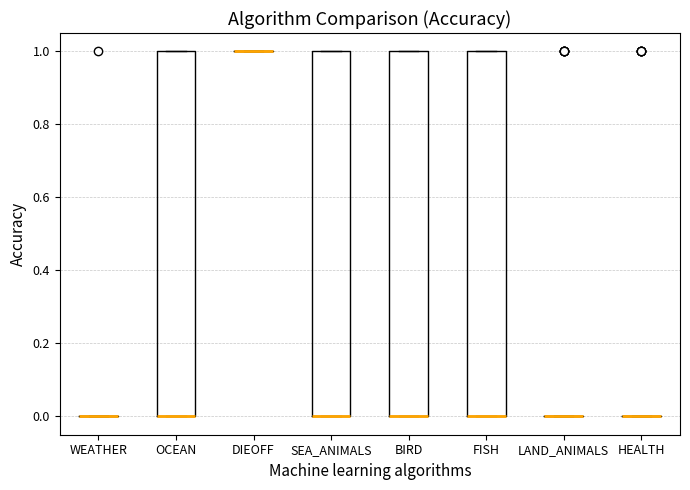

Reading left to right, transcribe this box plot: for each box, give where its median line is, the range the box spans, and where its two whiskers end, as read against the y-axis. The values are not printed on the chart, so give them approximately, as read against the axis.

WEATHER: box collapsed to a line at 0, whiskers 0 to 0
OCEAN: median 0 (drawn on the box's lower edge), box 0 to 1, whiskers 0 to 1
DIEOFF: box collapsed to a line at 1, whiskers 1 to 1
SEA_ANIMALS: median 0 (drawn on the box's lower edge), box 0 to 1, whiskers 0 to 1
BIRD: median 0 (drawn on the box's lower edge), box 0 to 1, whiskers 0 to 1
FISH: median 0 (drawn on the box's lower edge), box 0 to 1, whiskers 0 to 1
LAND_ANIMALS: box collapsed to a line at 0, whiskers 0 to 0
HEALTH: box collapsed to a line at 0, whiskers 0 to 0